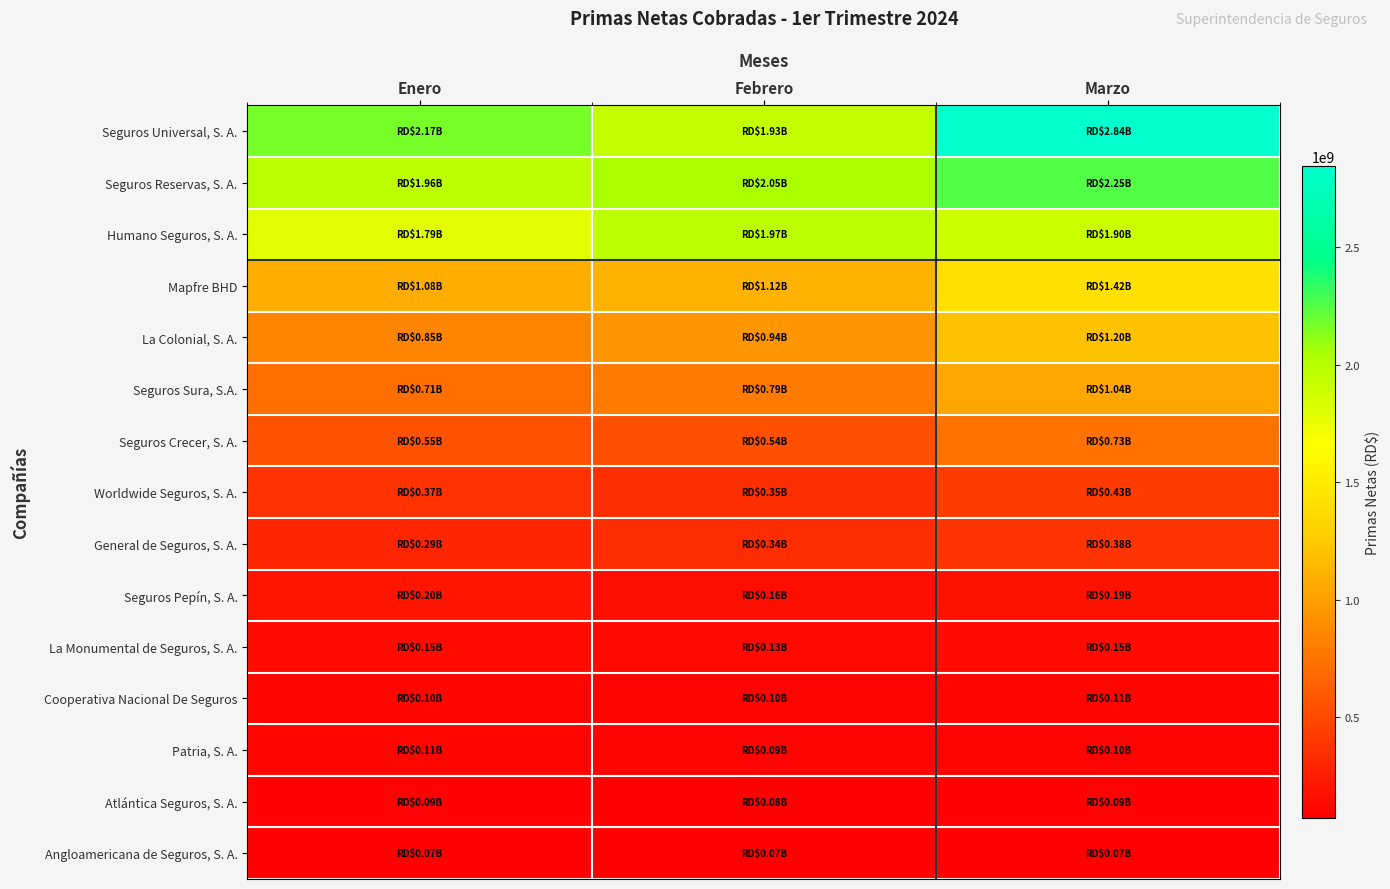

Which series has the largest total across all categories?

Seguros Universal, S. A.